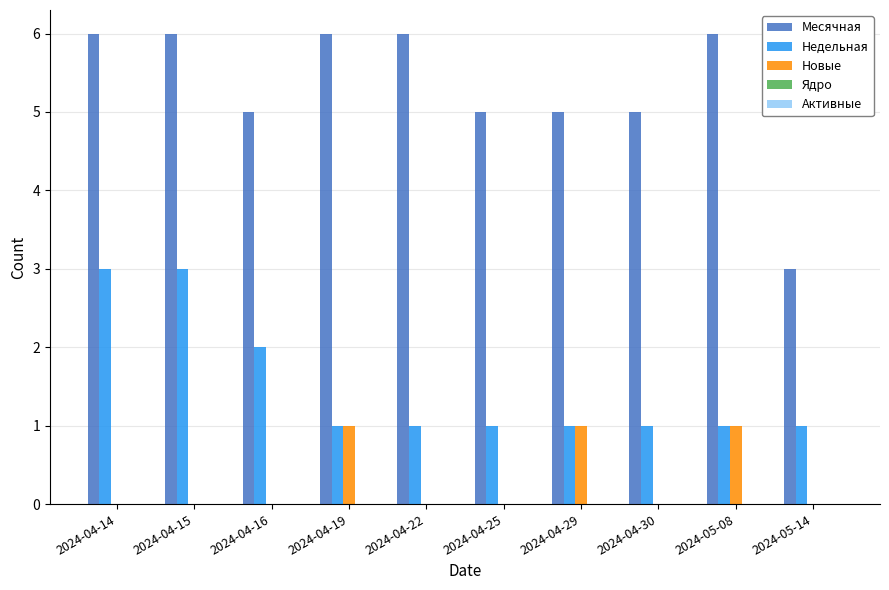

Does the chart contain stacked bars?

No